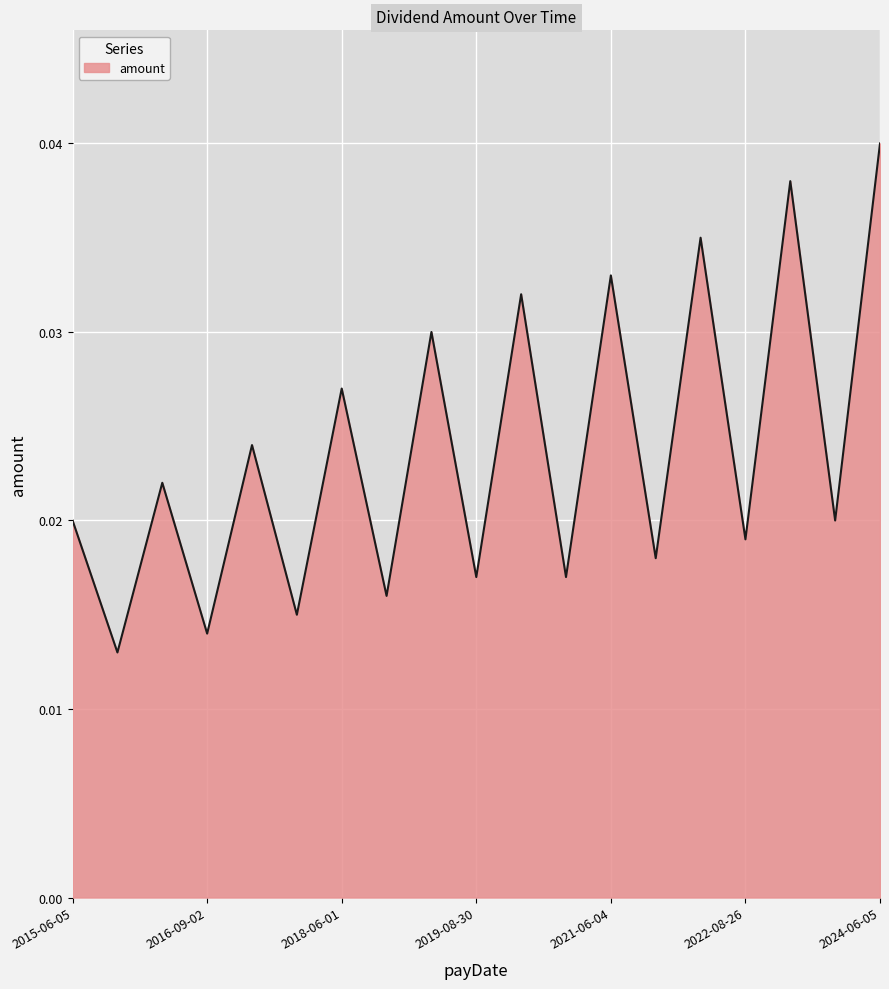

What is the sum of all values?

0.5